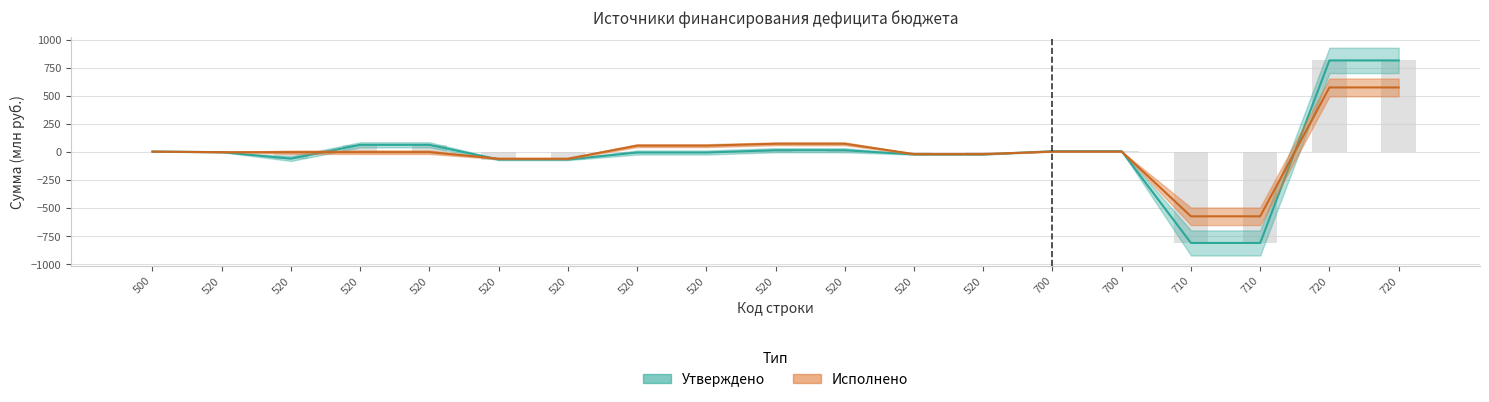

What value does the Исполнено series have at 710?

-571.9